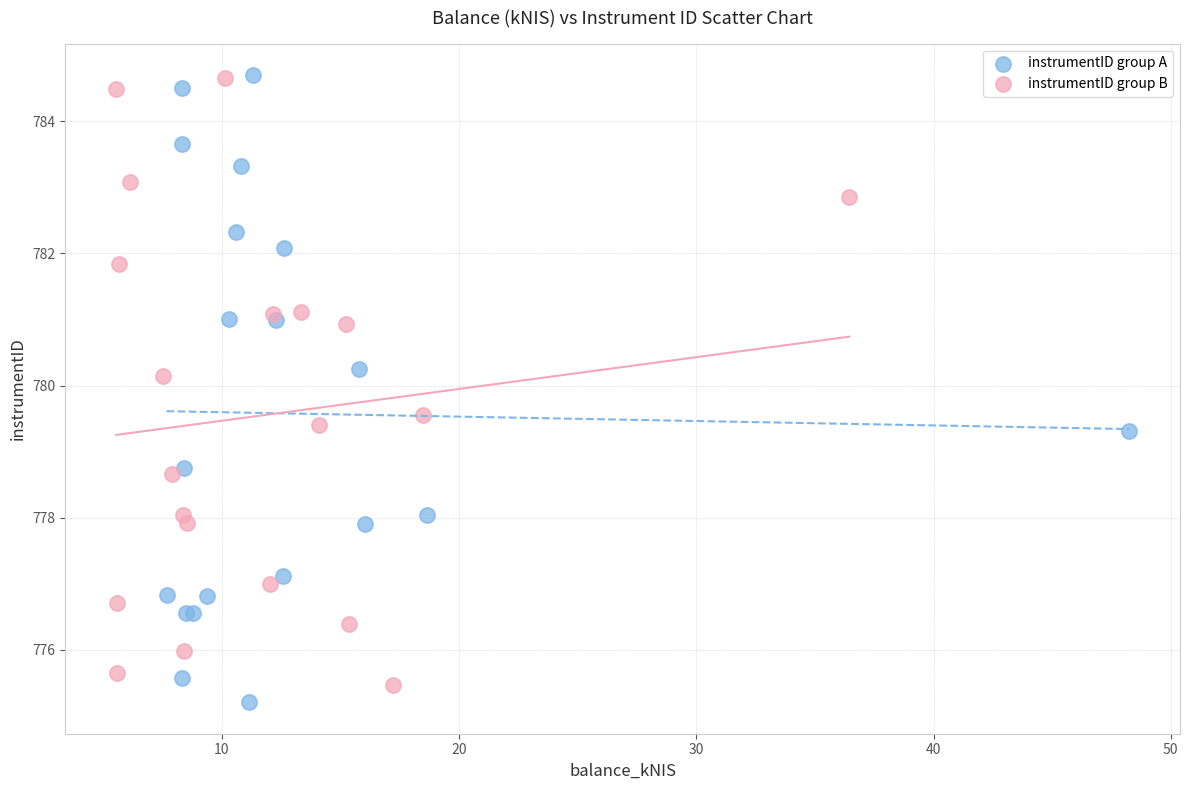

Which series contains the lowest Y value?

instrumentID group A